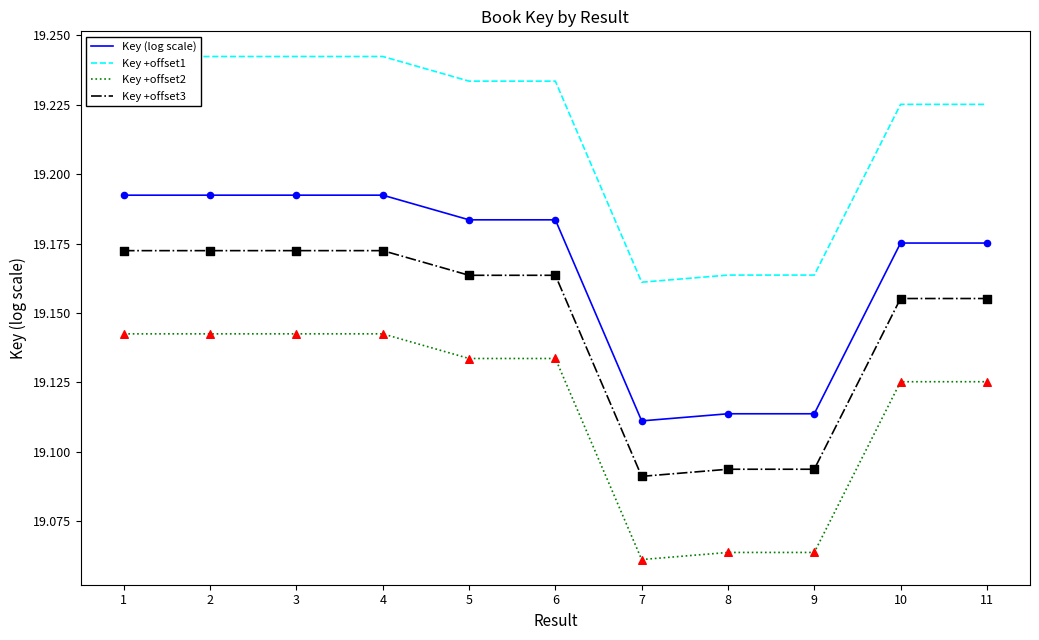

True or false: Key (log scale) and Key +offset2 cross at least once.

False